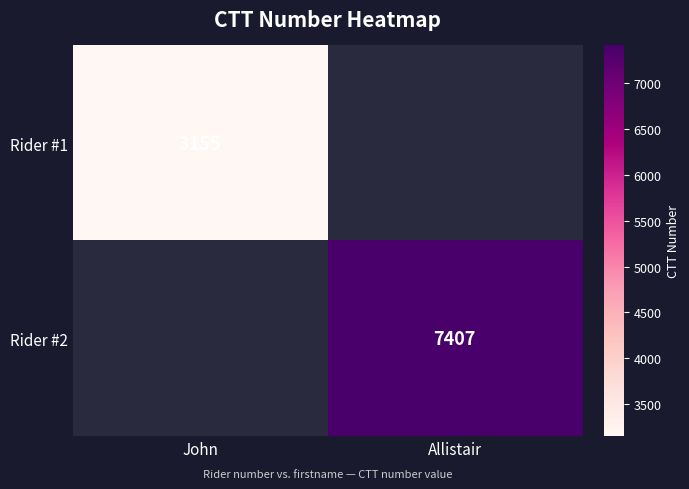

The value of Rider #2 at Allistair is 7407. True or false?

True